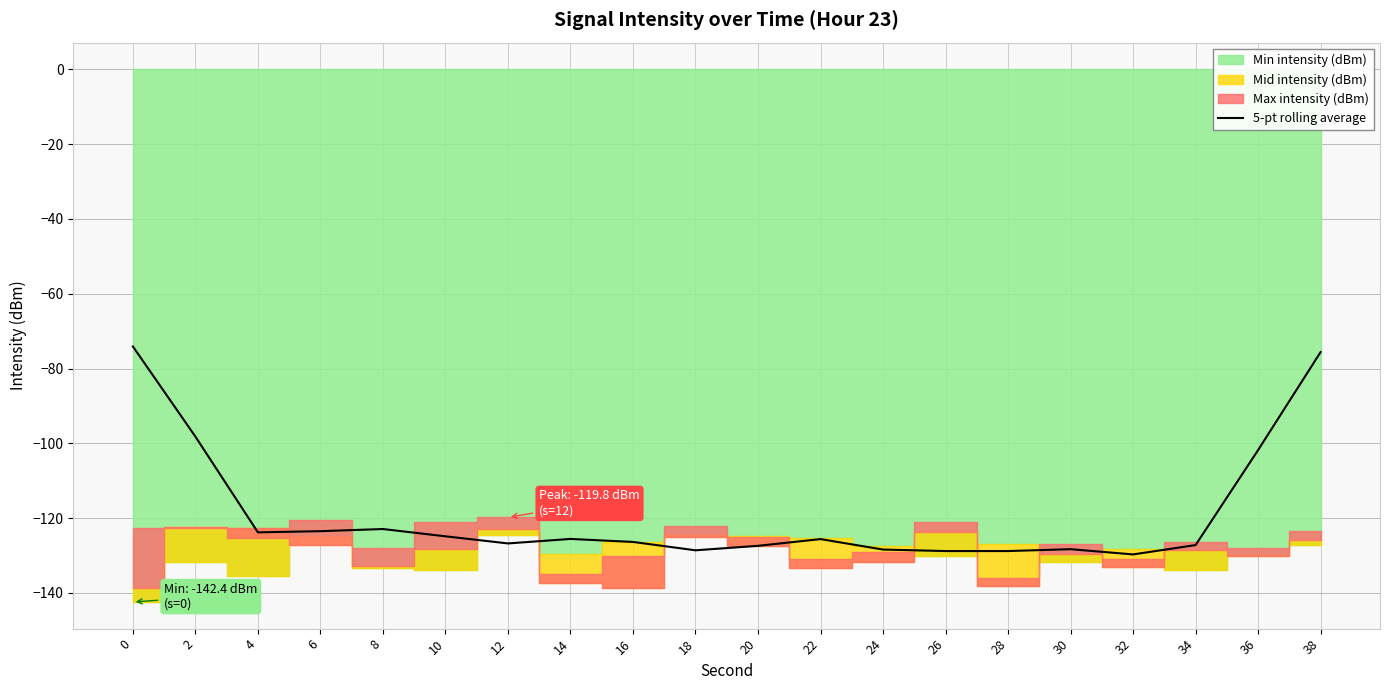

At which category does the data reach its first local peak?

8